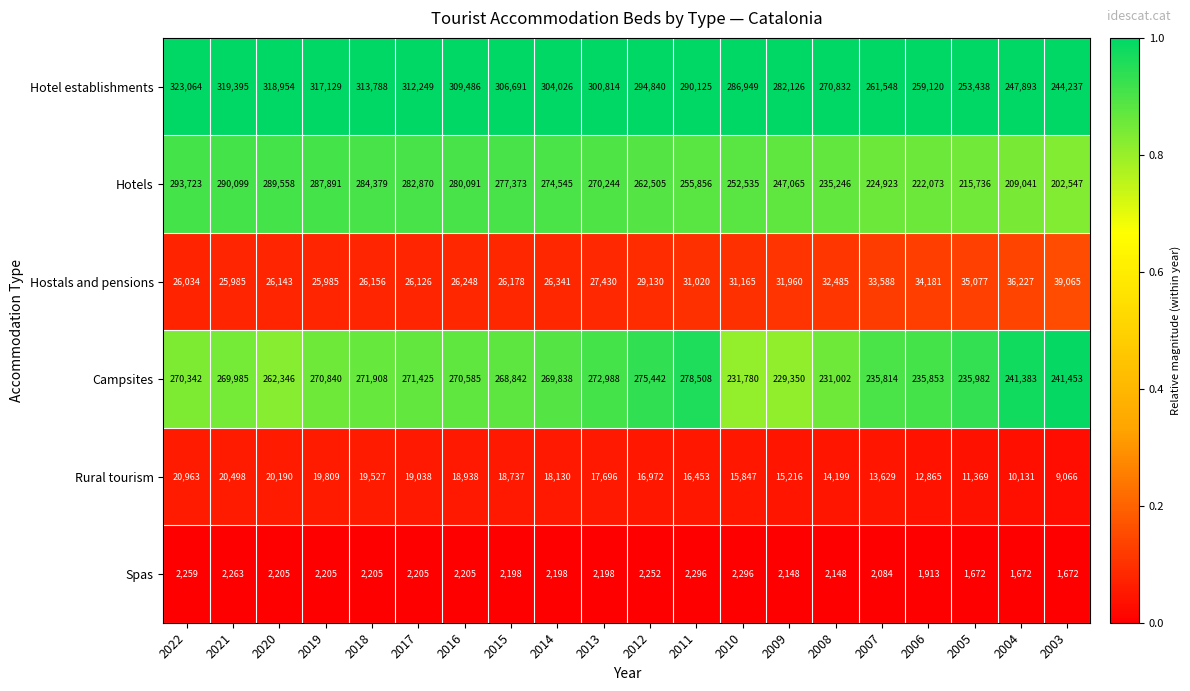

Which category has the highest value in the Hotels series?

2022